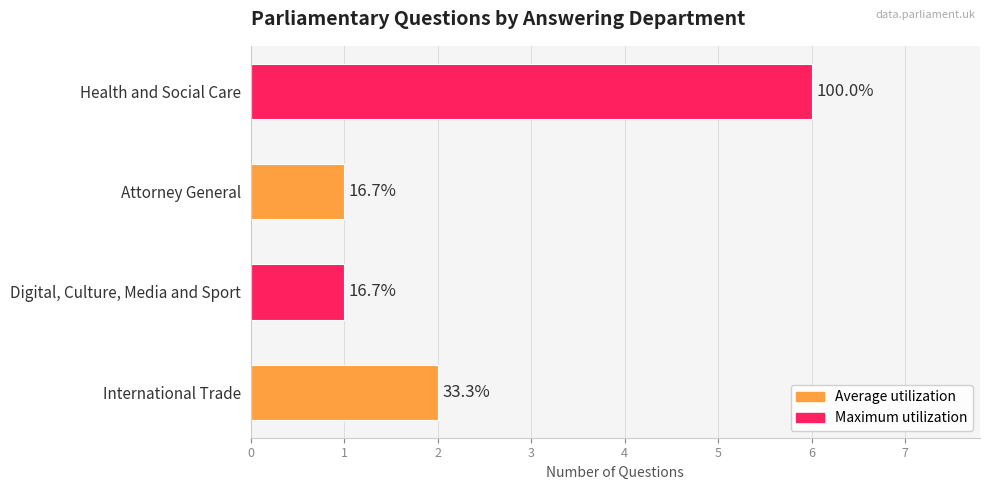

How many bars are there in total?

4